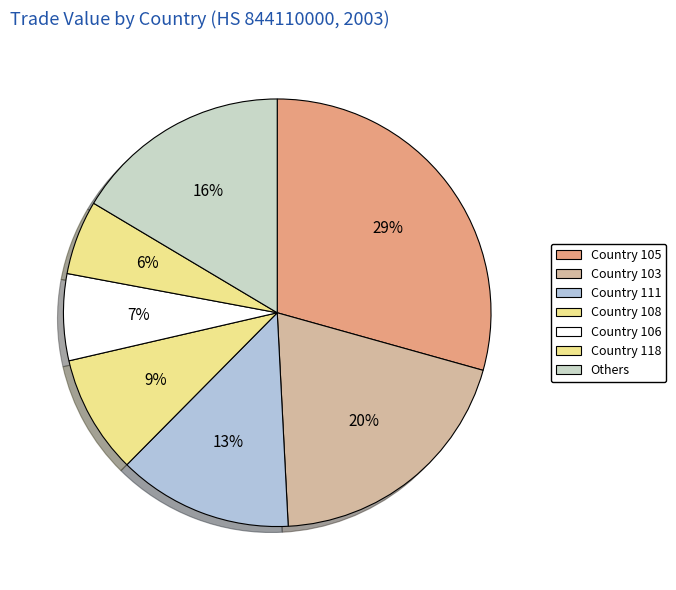

Count the number of slices in the pie.

7